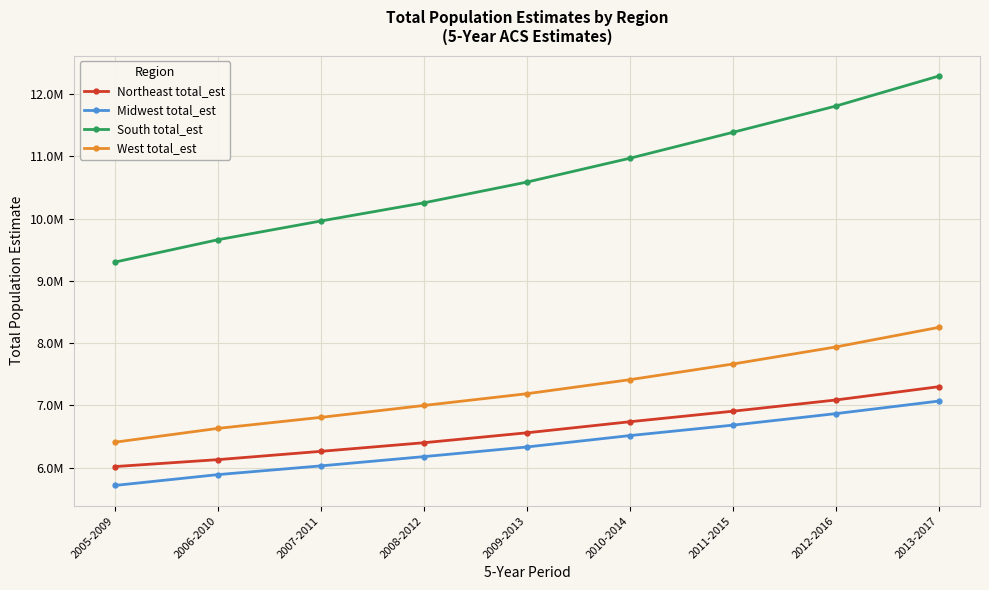

What is the maximum value for Northeast total_est?

7300337